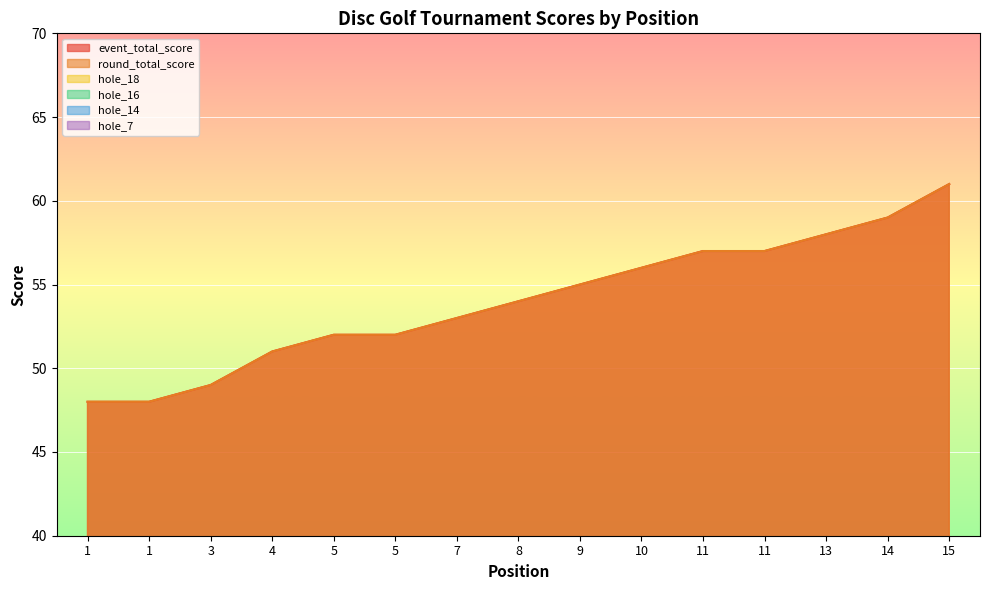

True or false: hole_14 has more than 0 interior local peaks.

True